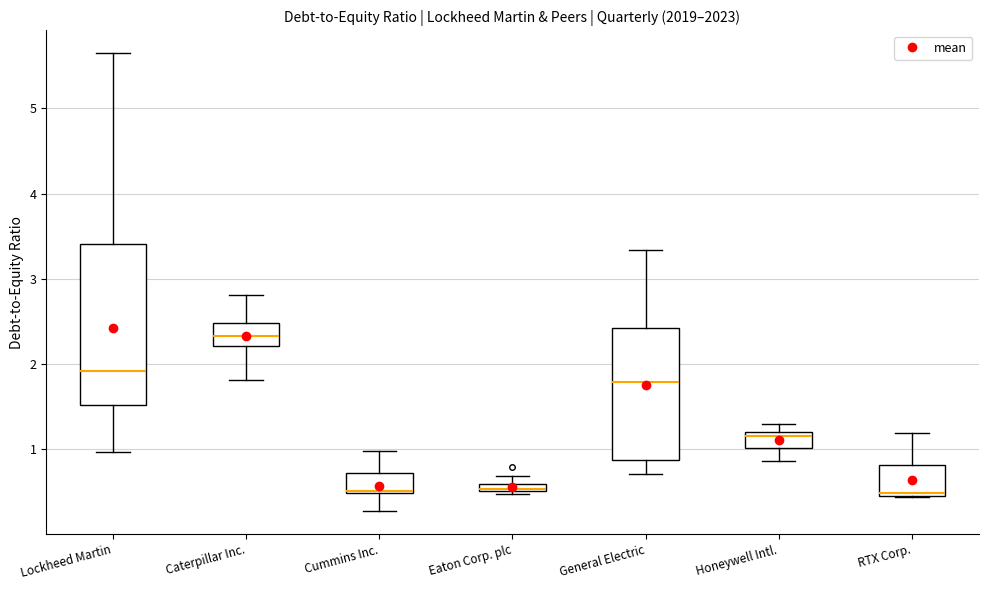

Which box is the tallest, from its lower edge to its upper edge?

Lockheed Martin